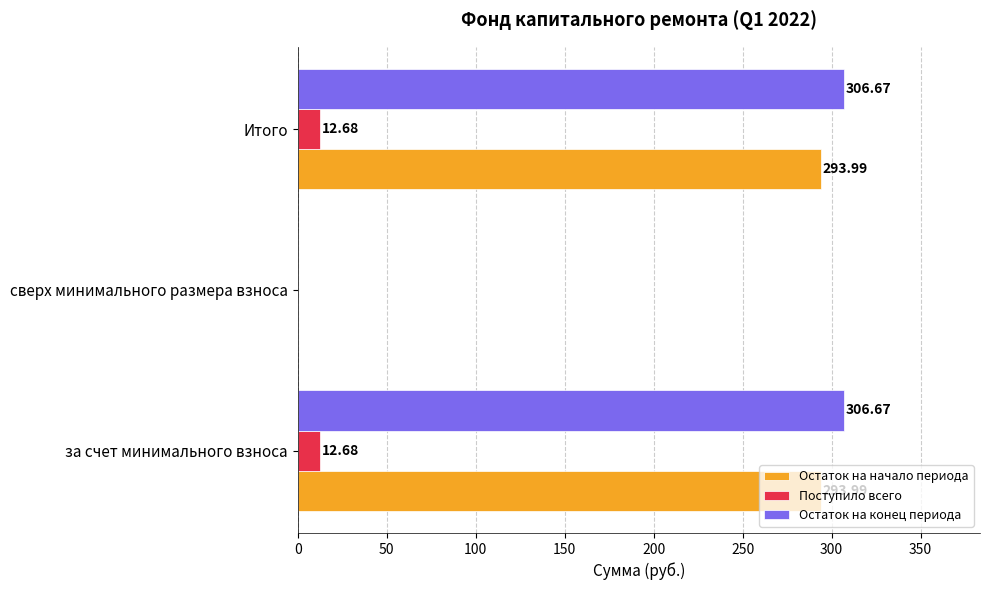

Which series changed the most between за счет минимального взноса and сверх минимального размера взноса?

Остаток на конец периода